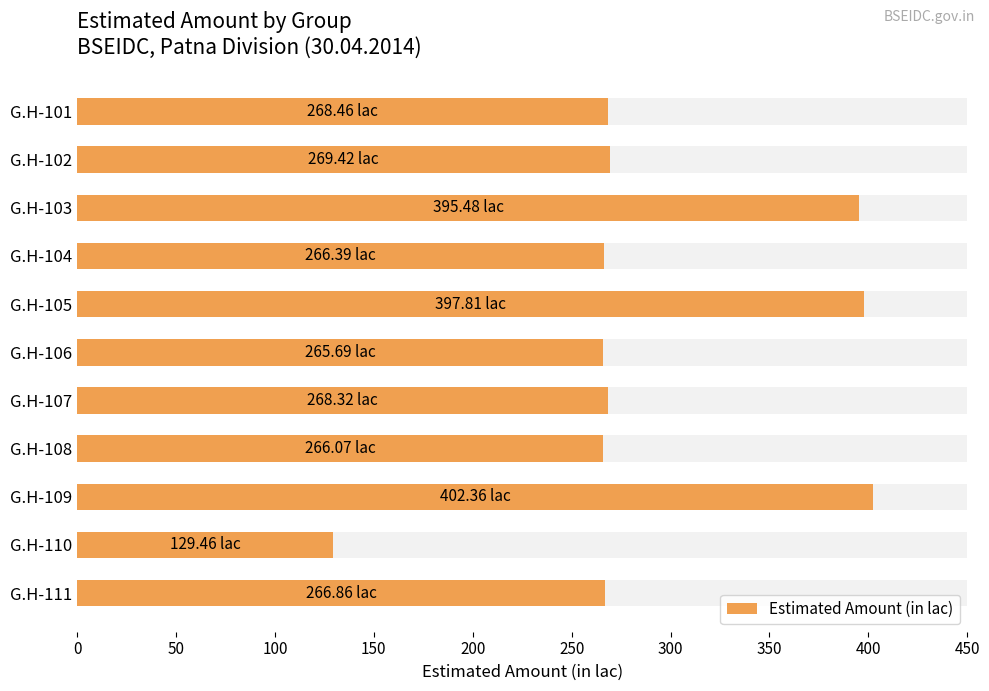

What is the sum of all values?

3196.3